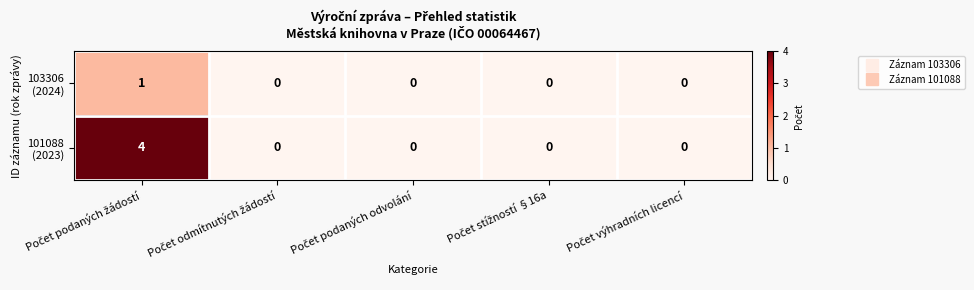

What is the maximum value shown in the chart?

4